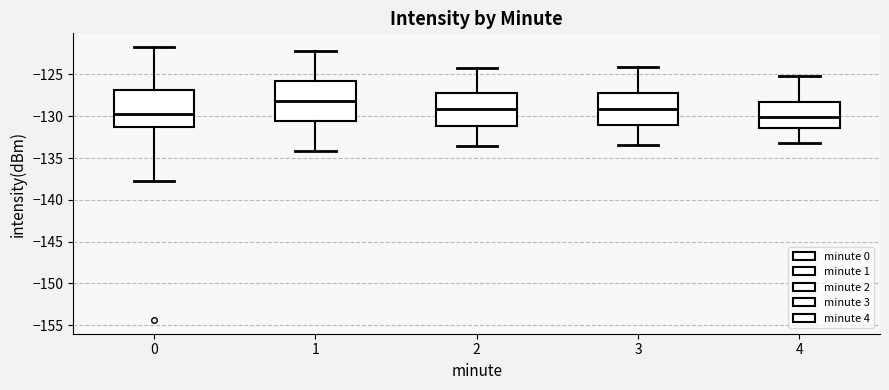

Reading left to right, read every box against the y-axis: the position of its median line, the range the box covers, and the ends of its whiskers. The values are not printed on the chart, so give them approximately, as read against the axis.

0: median -129.5, box -131.5 to -127.0, whiskers -138.0 to -121.5
1: median -128.0, box -130.5 to -126.0, whiskers -134.0 to -122.0
2: median -129.0, box -131.0 to -127.0, whiskers -133.5 to -124.0
3: median -129.0, box -131.0 to -127.0, whiskers -133.5 to -124.0
4: median -130.0, box -131.5 to -128.0, whiskers -133.0 to -125.0